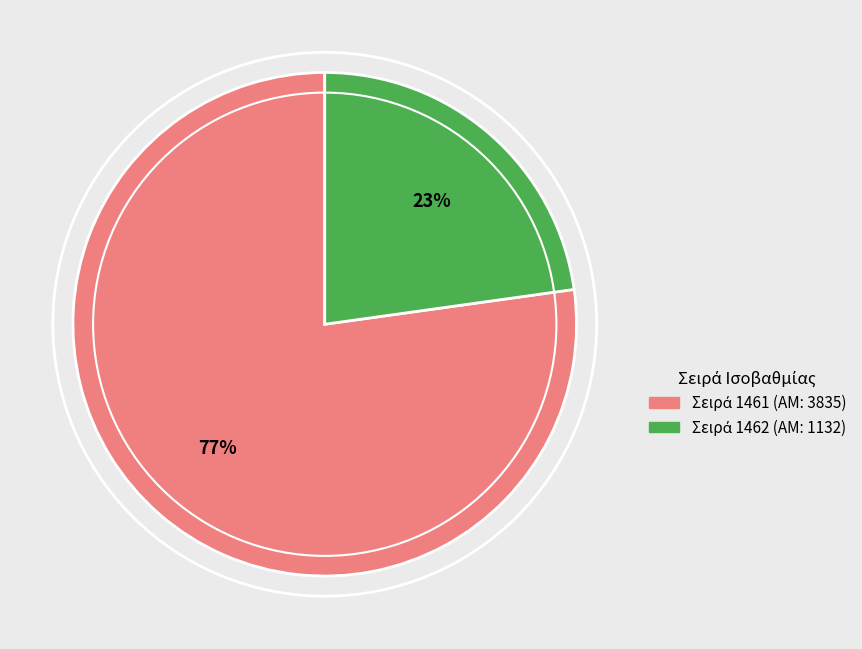

Is there a majority slice in this chart?

Yes